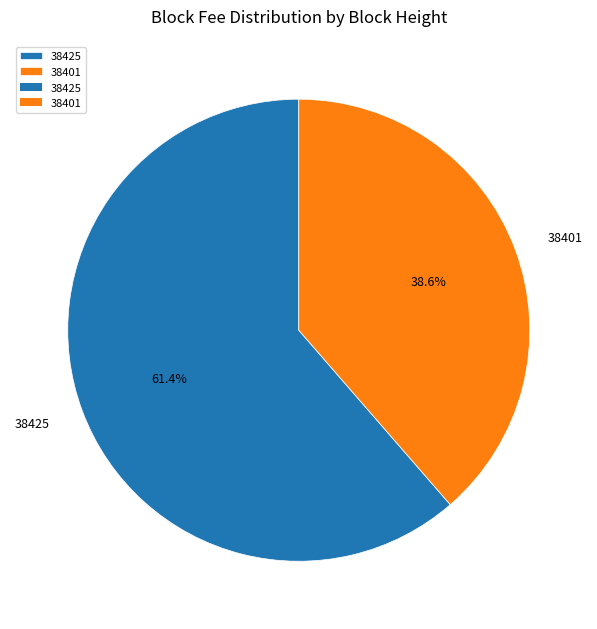

To the nearest percent, what is the difference between the largest and smallest slice percentages?

23%